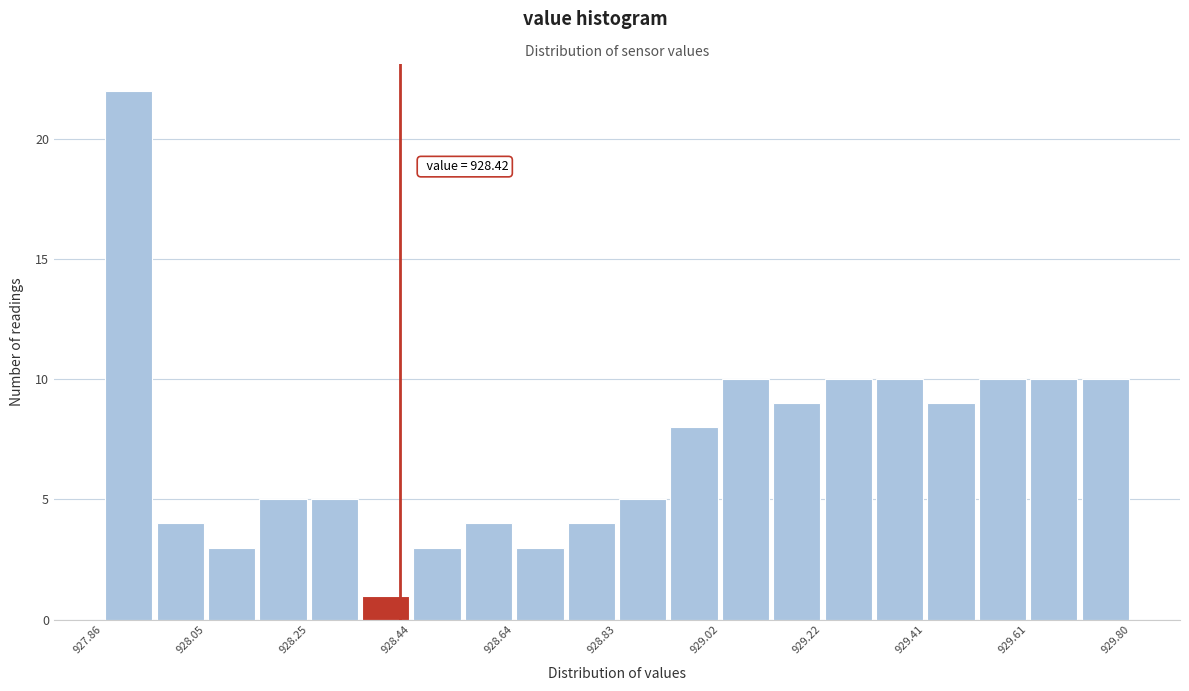

Which range on the x-axis has the tallest bar?

927.86 to 927.96